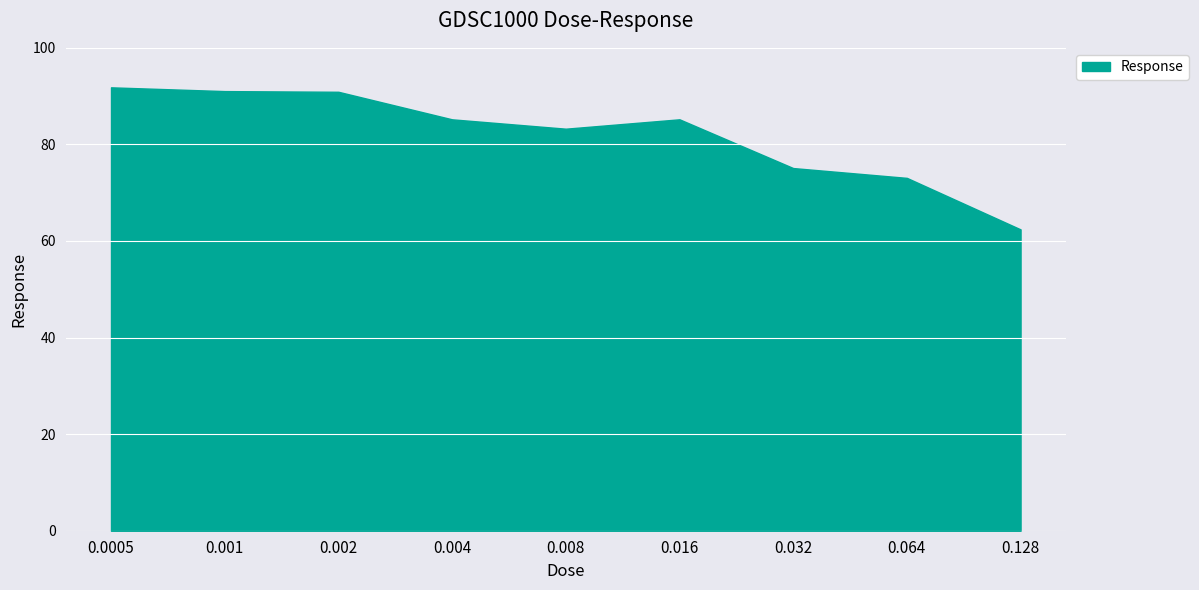

At which category does the chart reach its minimum across all series?

0.128